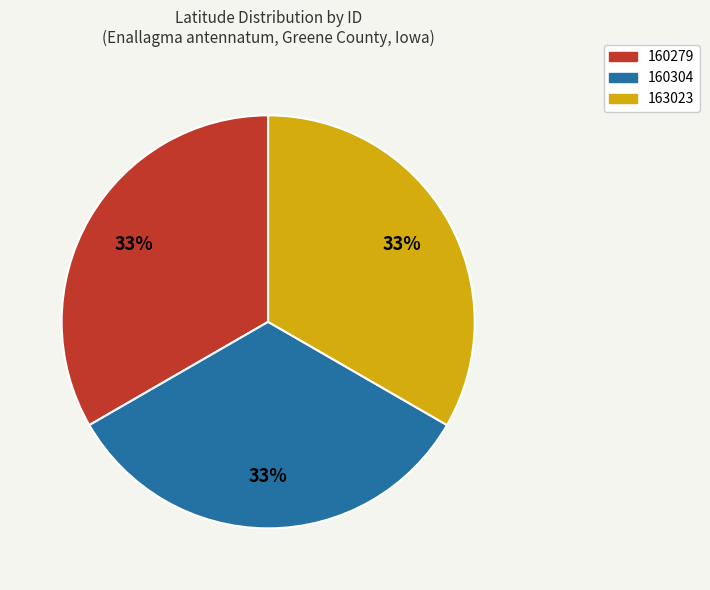

The 163023 slice represents 22% of the pie. True or false?

False